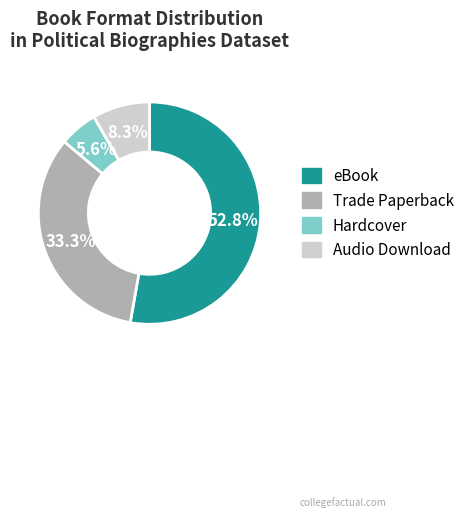

Which category has the smallest portion of the pie?

Hardcover